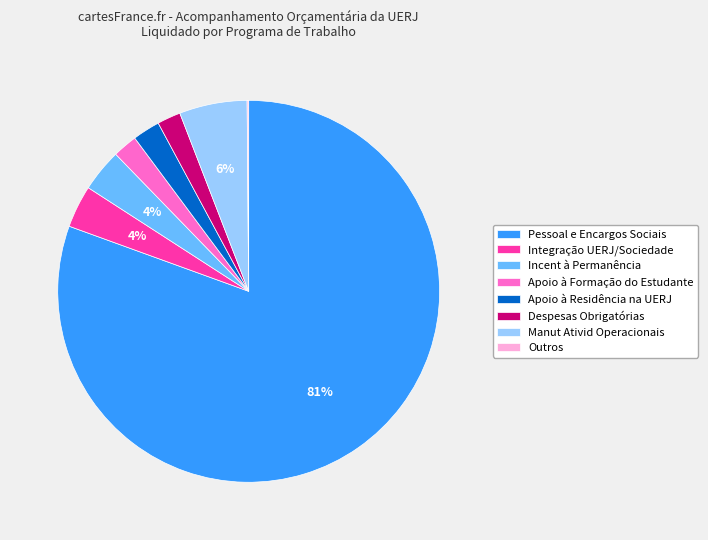

Which has a higher value, Incent à Permanência or Despesas Obrigatórias?

Incent à Permanência